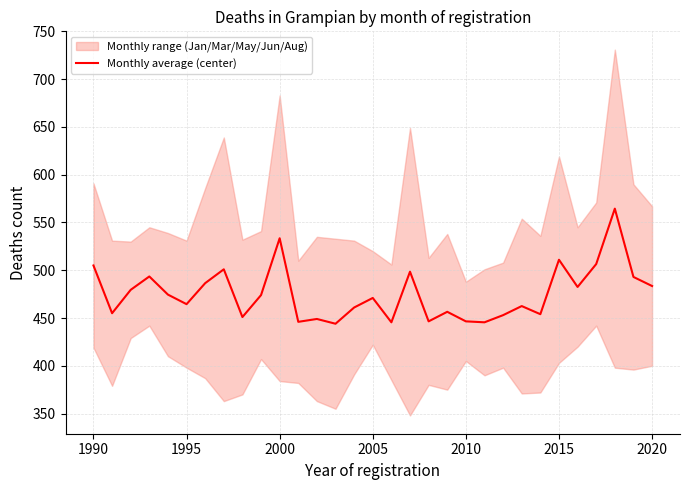

What is the average value?

475.4